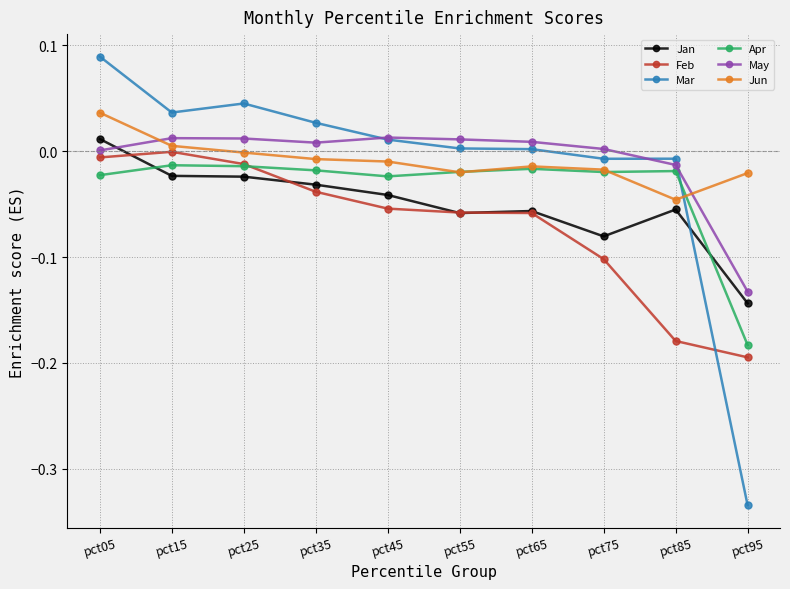

After their last crossing, which series has the higher values: Mar or Jun?

Jun